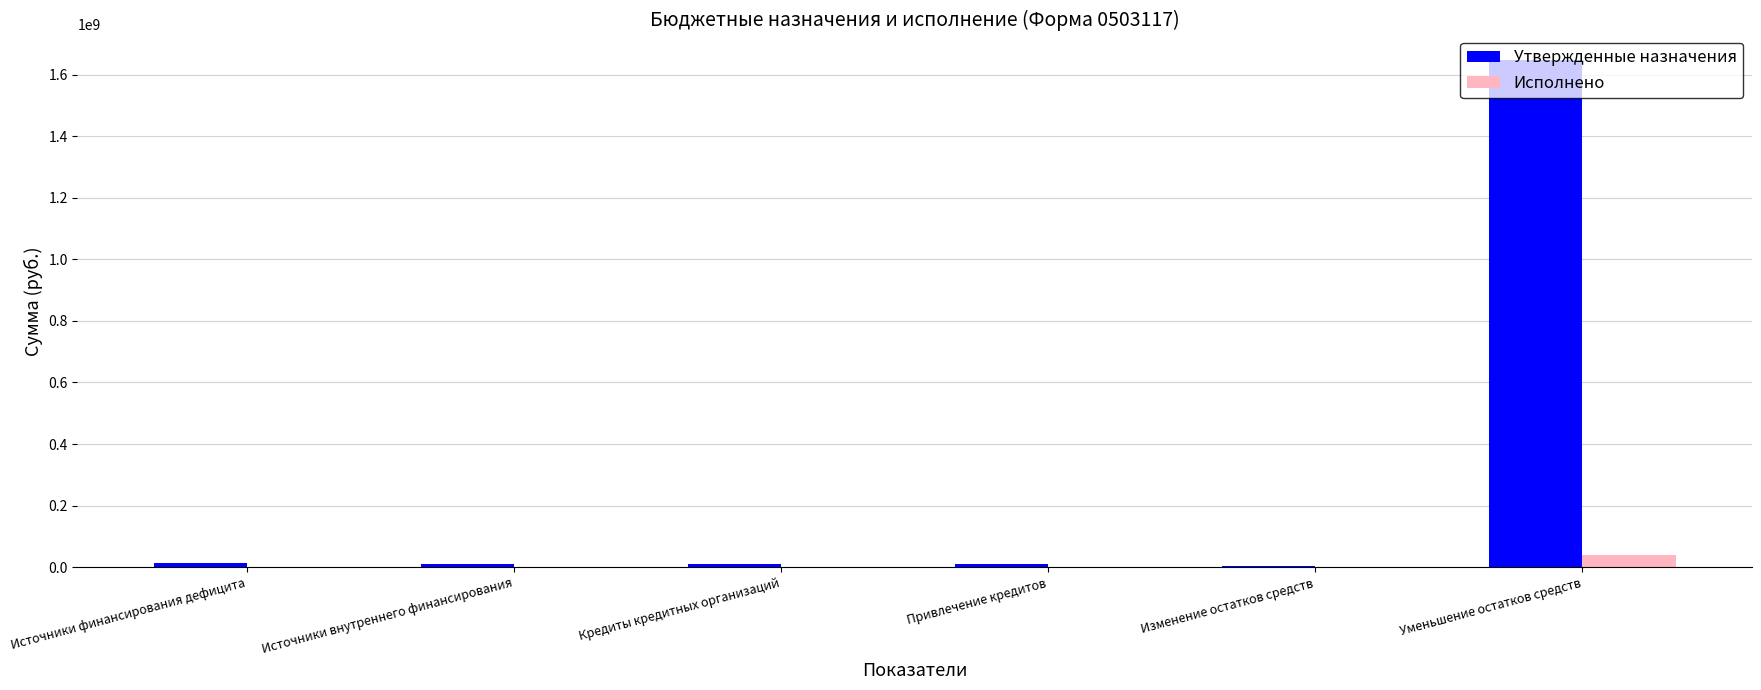

Between Привлечение кредитов and Уменьшение остатков средств, which series saw the biggest shift?

Утвержденные назначения